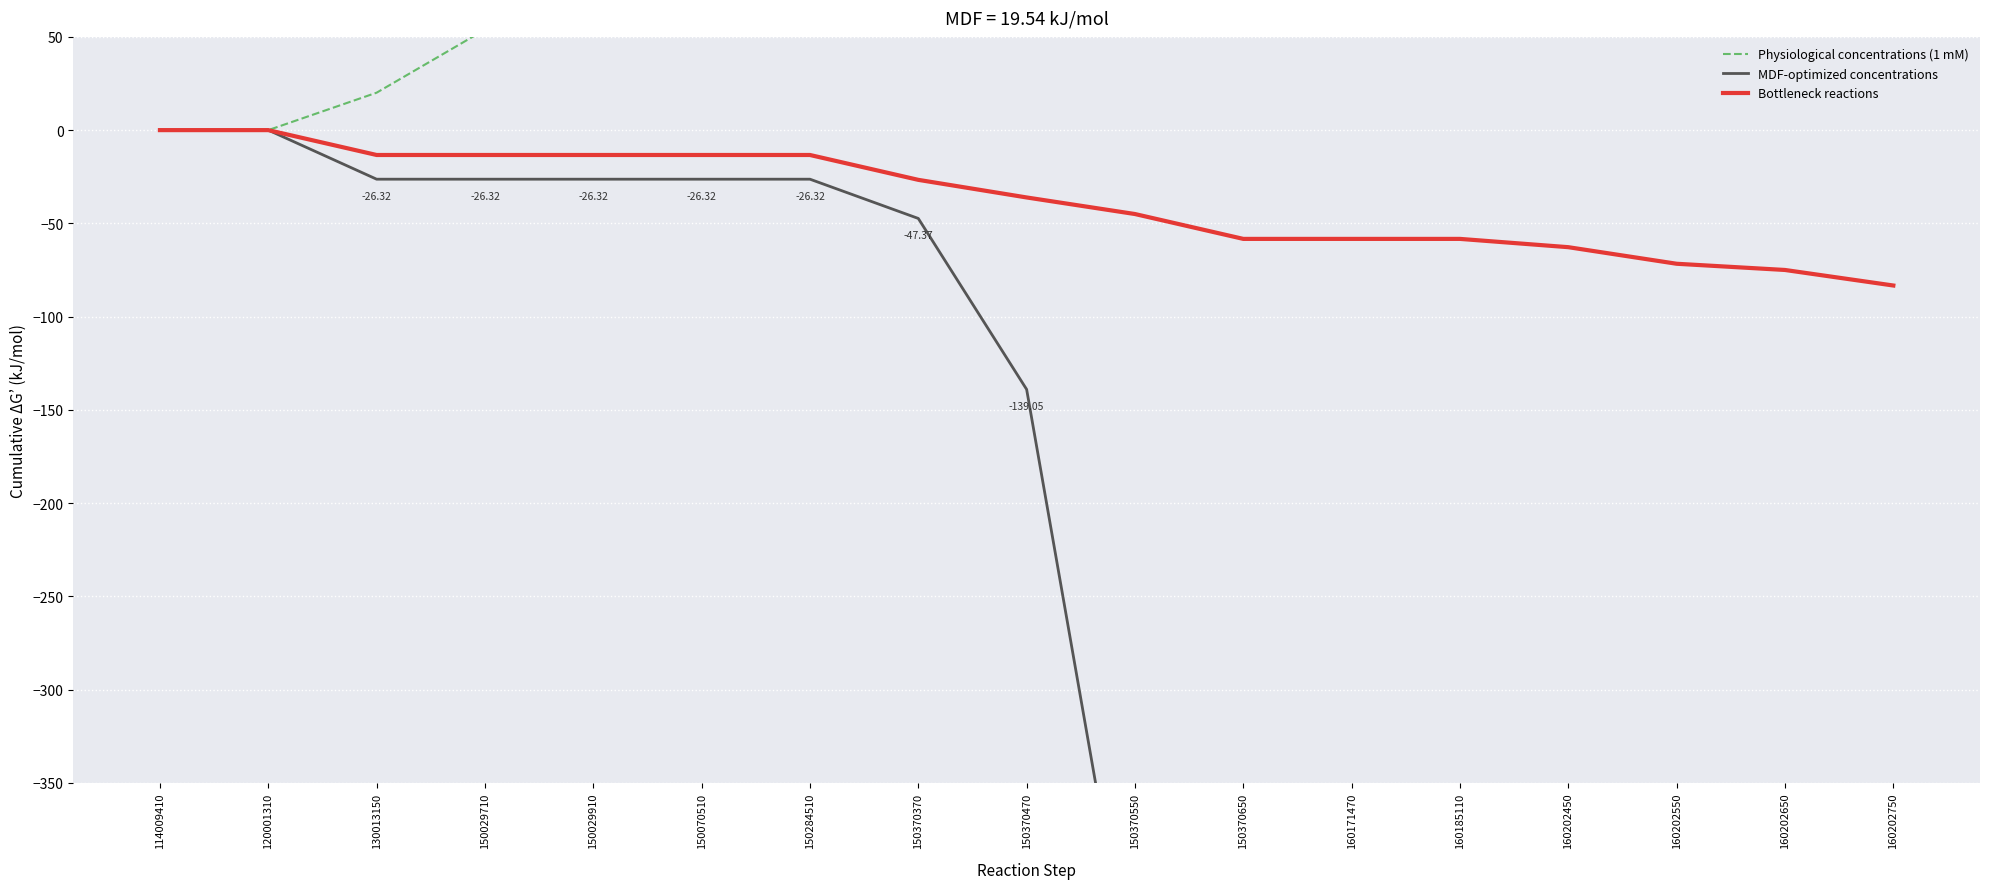

At which label does MDF-optimized concentrations reach its minimum?

160202750